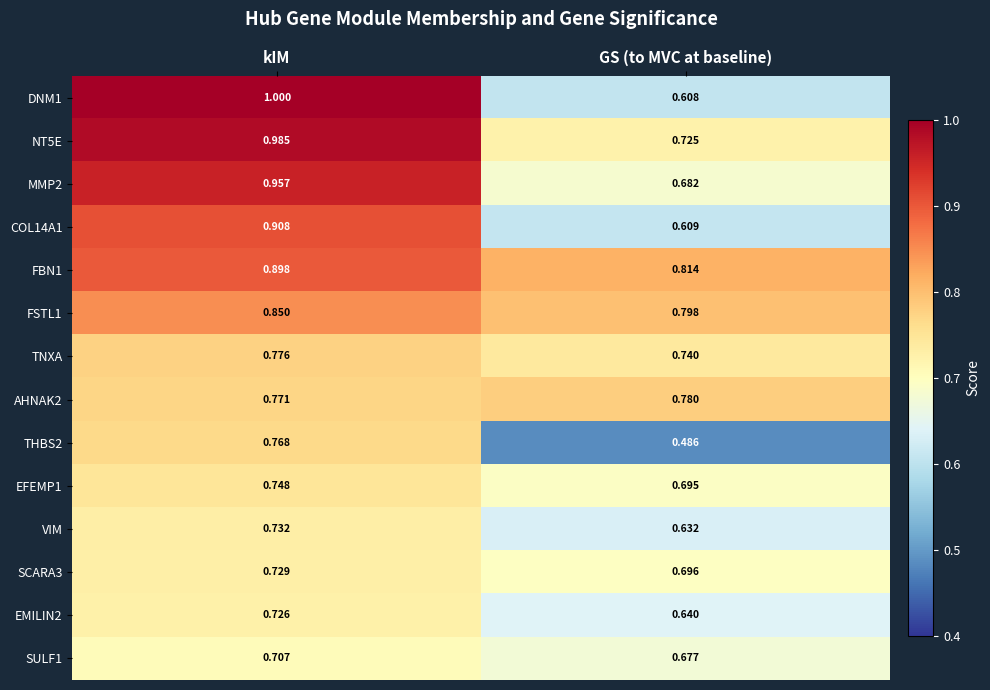

At which category does the chart reach its minimum across all series?

GS (to MVC at baseline)